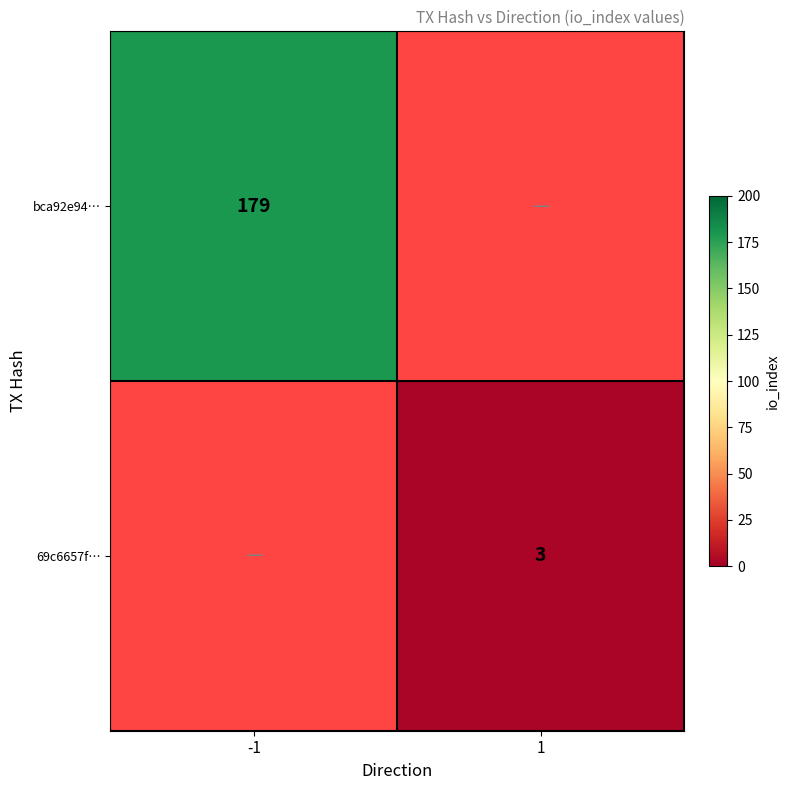

What is the maximum value shown in the chart?

179.0